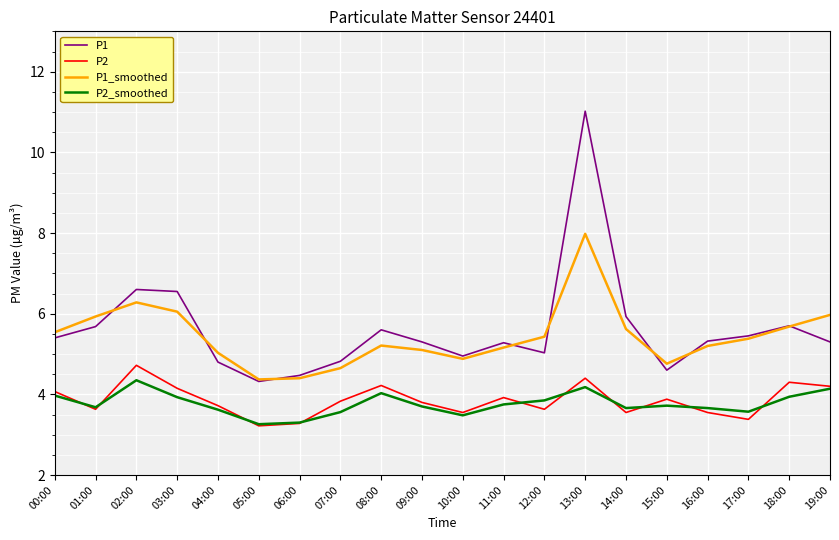

The value of P1 at 14:00 is 5.9. True or false?

True